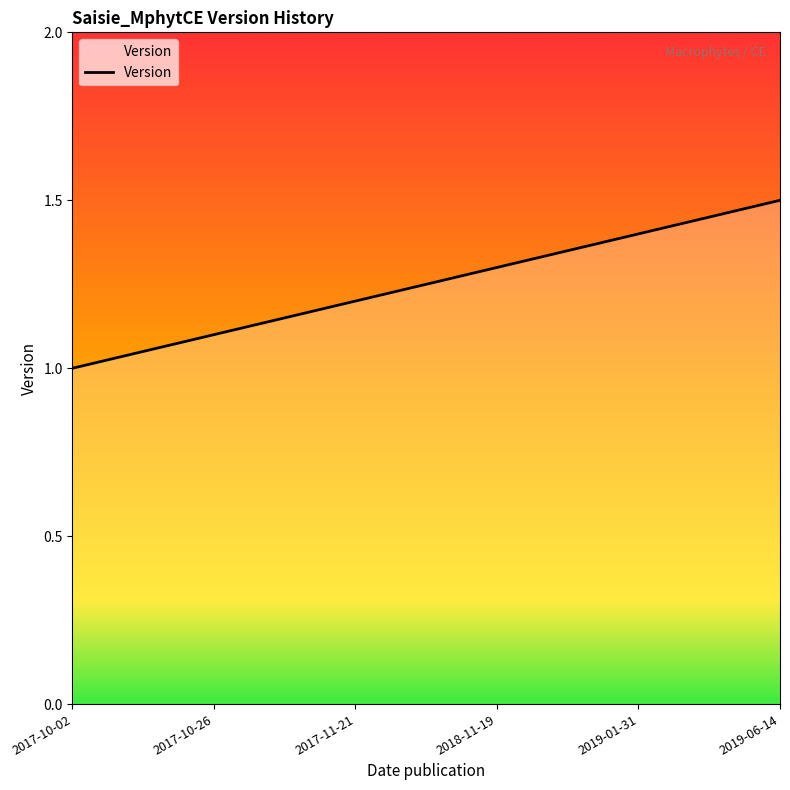

What is the ratio of the value at 2017-10-26 to the value at 2019-06-14?

0.7